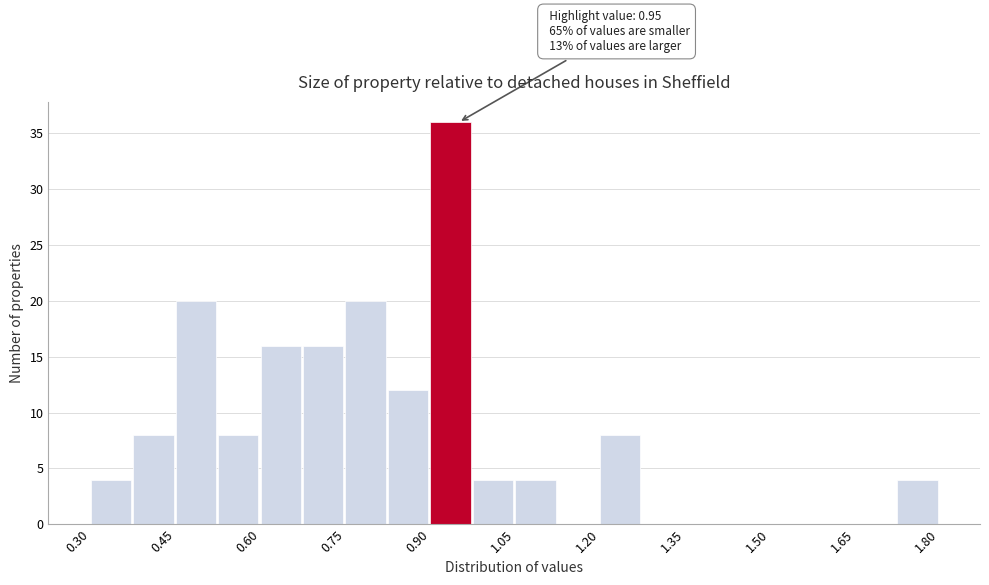

Around what value on the x-axis is the tallest bar? Give the approximate position of its centre, as read against the axis.

0.94